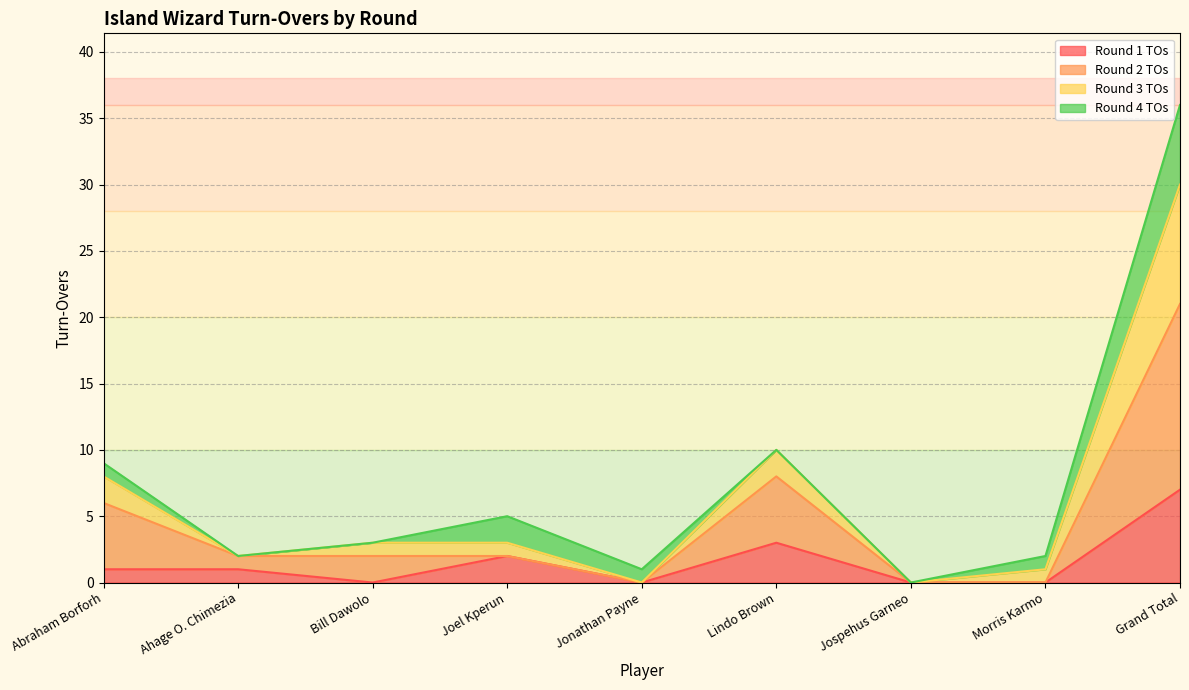

Which category has the highest value in the Round 1 TOs series?

Grand Total